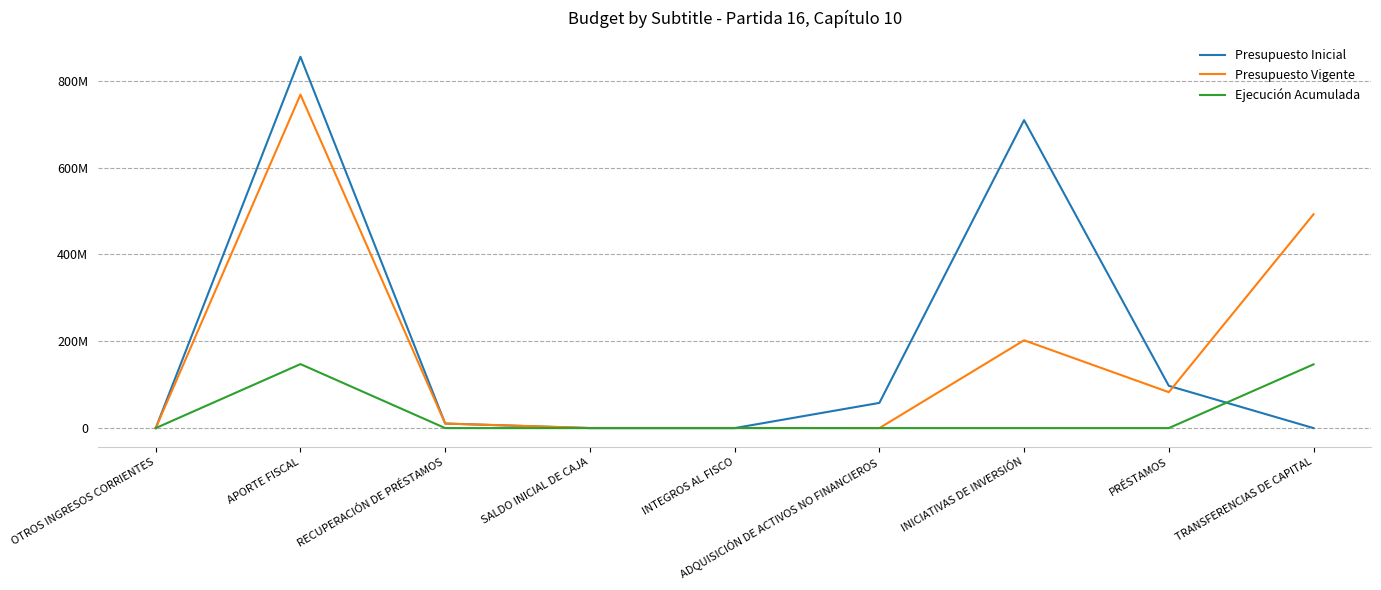

Does the chart have visible grid lines?

Yes